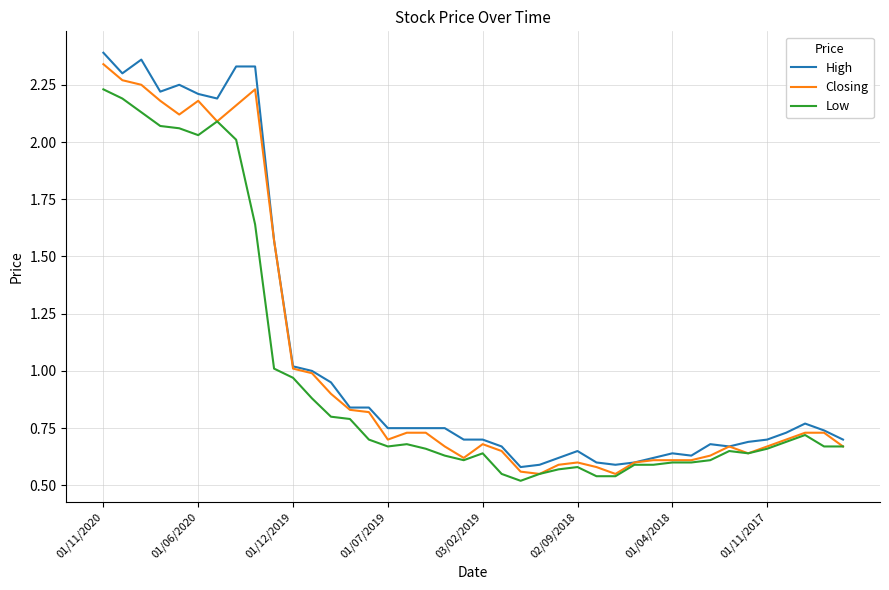

Which series has the widest spread of values?

High